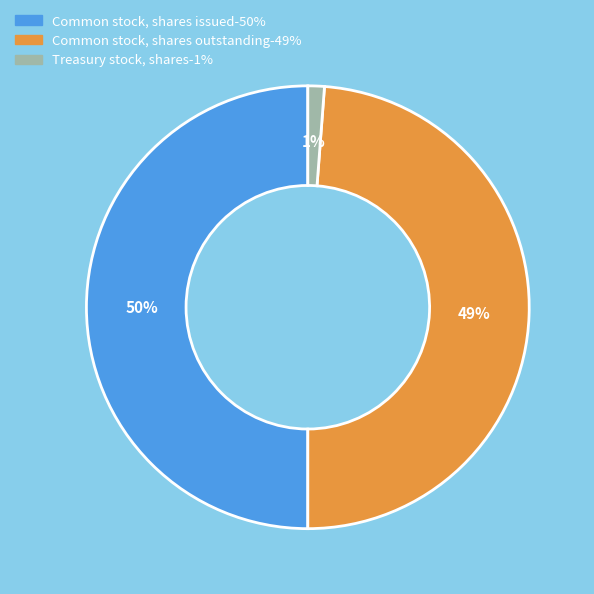

Does Common stock, shares outstanding represent more than half of the total?

No